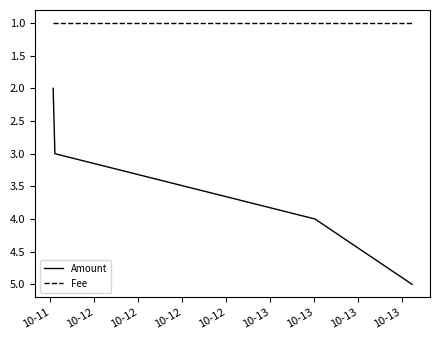

Rank the series by their maximum value, from lowest to highest.

Fee, Amount